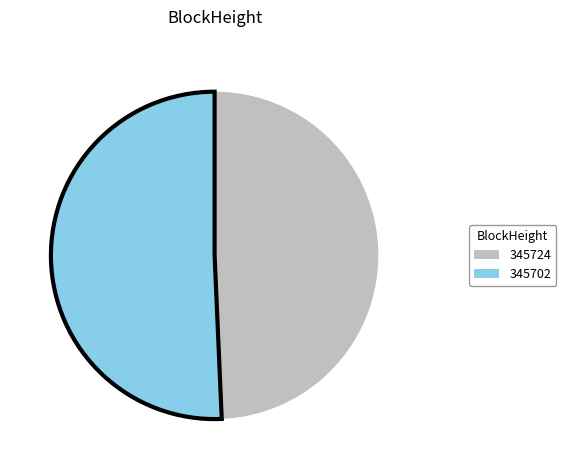

Count the number of slices in the pie.

2